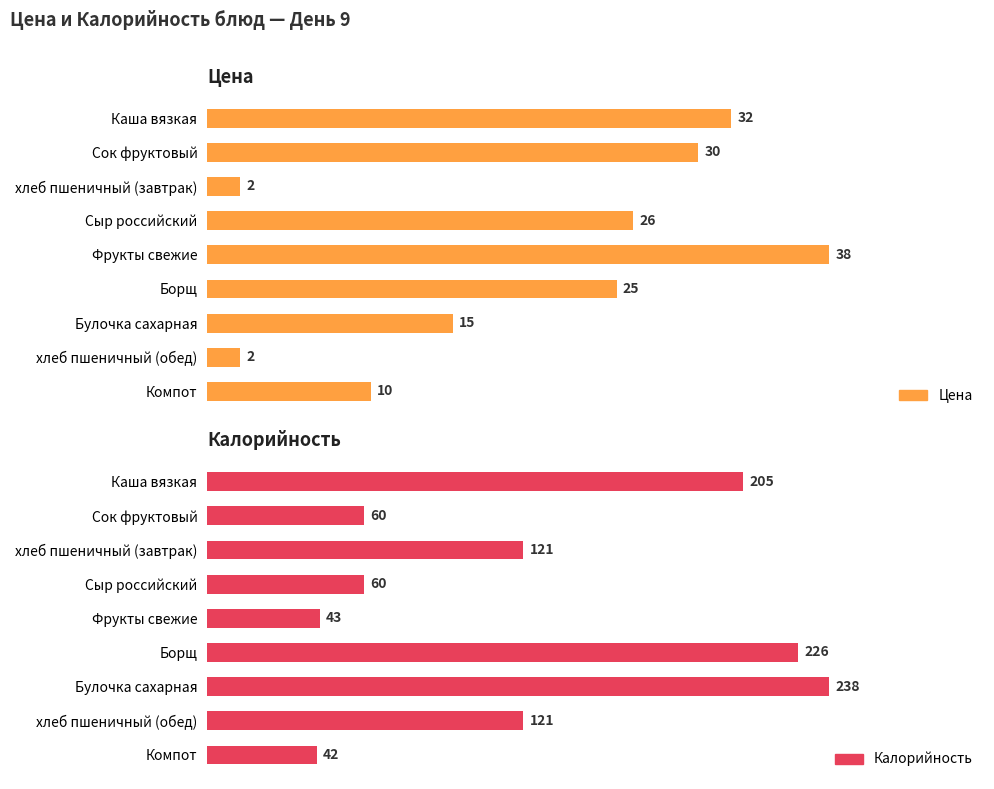

What is the sum of all Цена values?

180